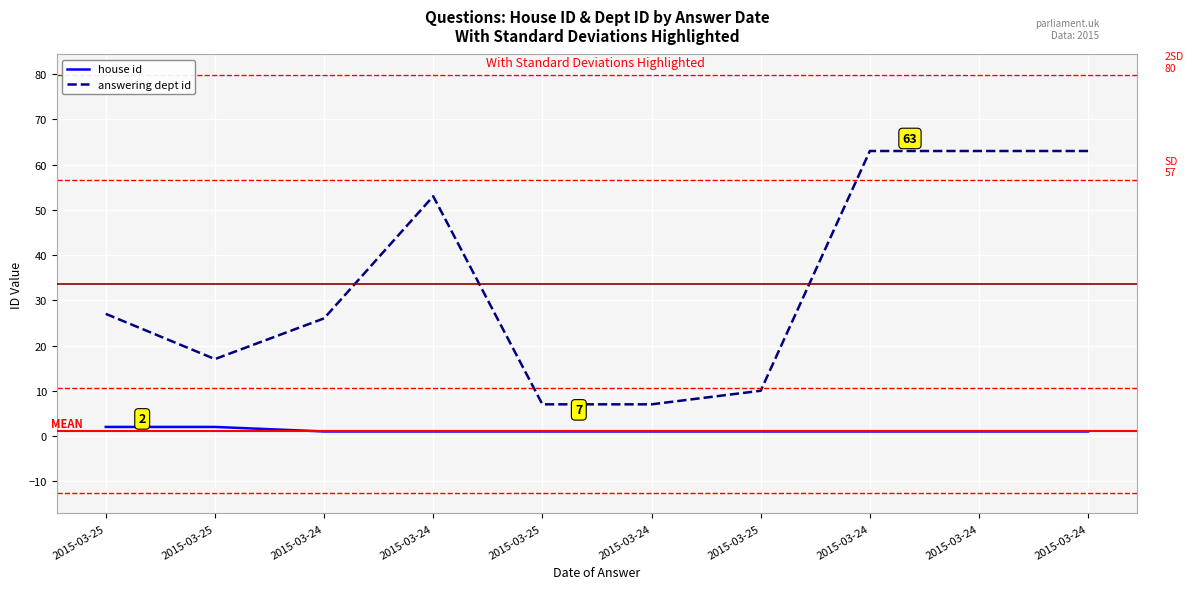

What is the lowest value of the answering dept id series?

7